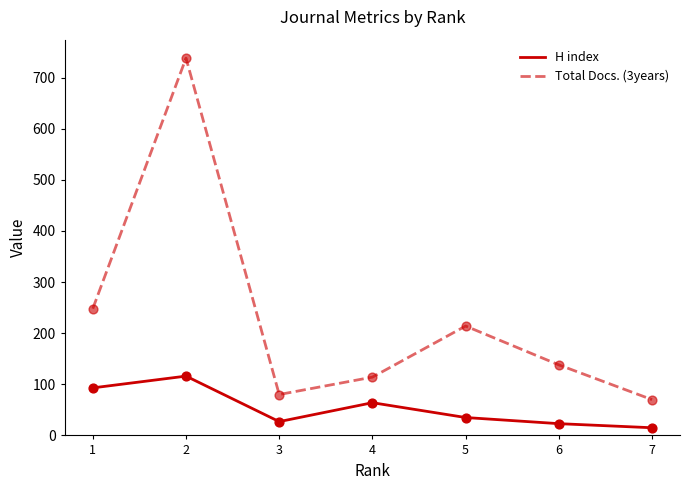

What are all the series names shown in the legend?

H index, Total Docs. (3years)